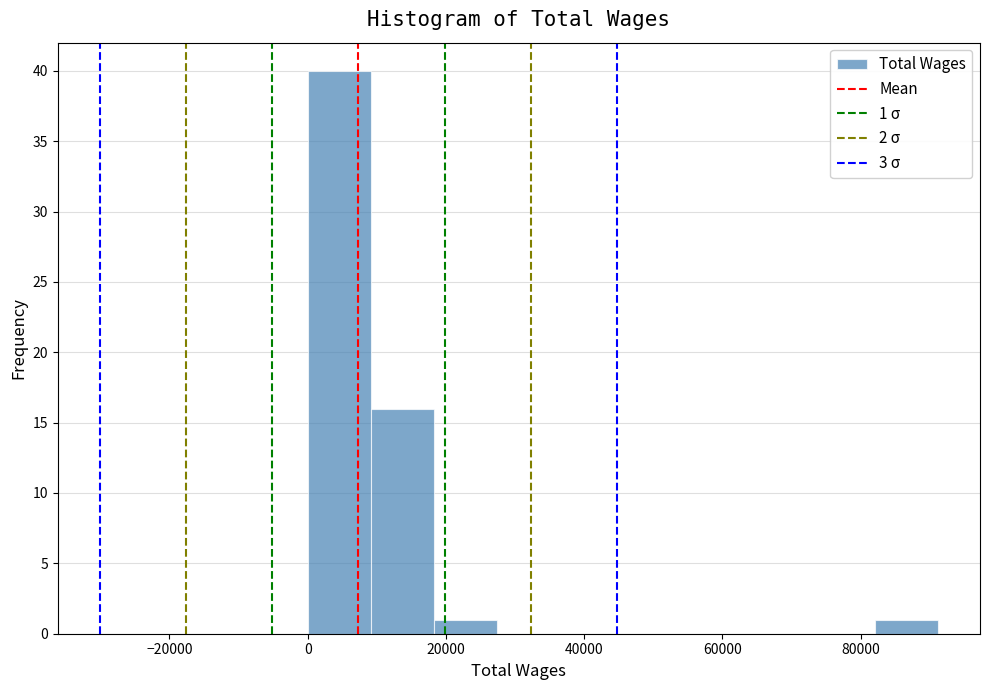

Over which range of the x-axis is the bar tallest?

0 to 10000